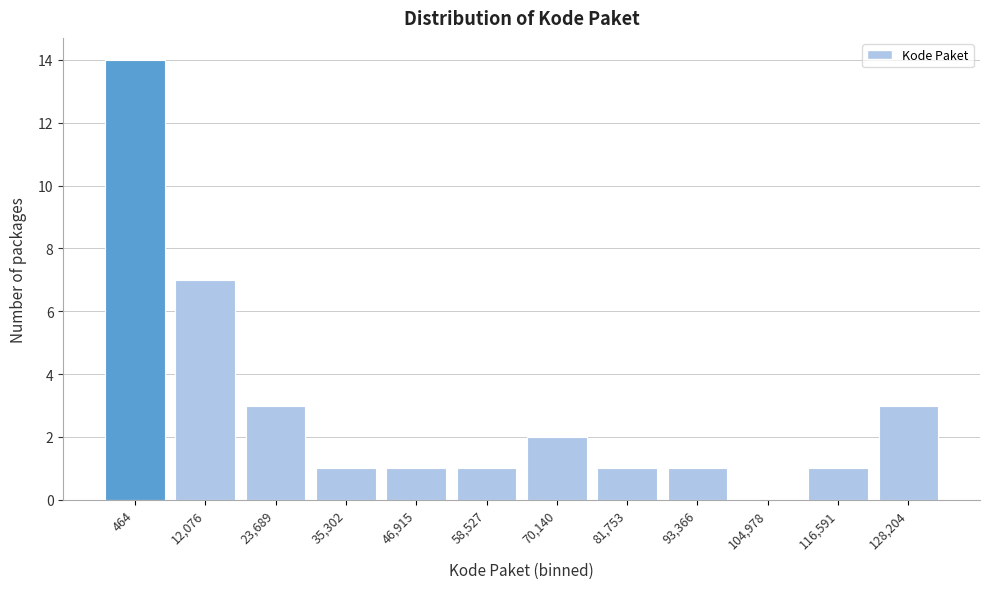

What is the sum of all values?

35